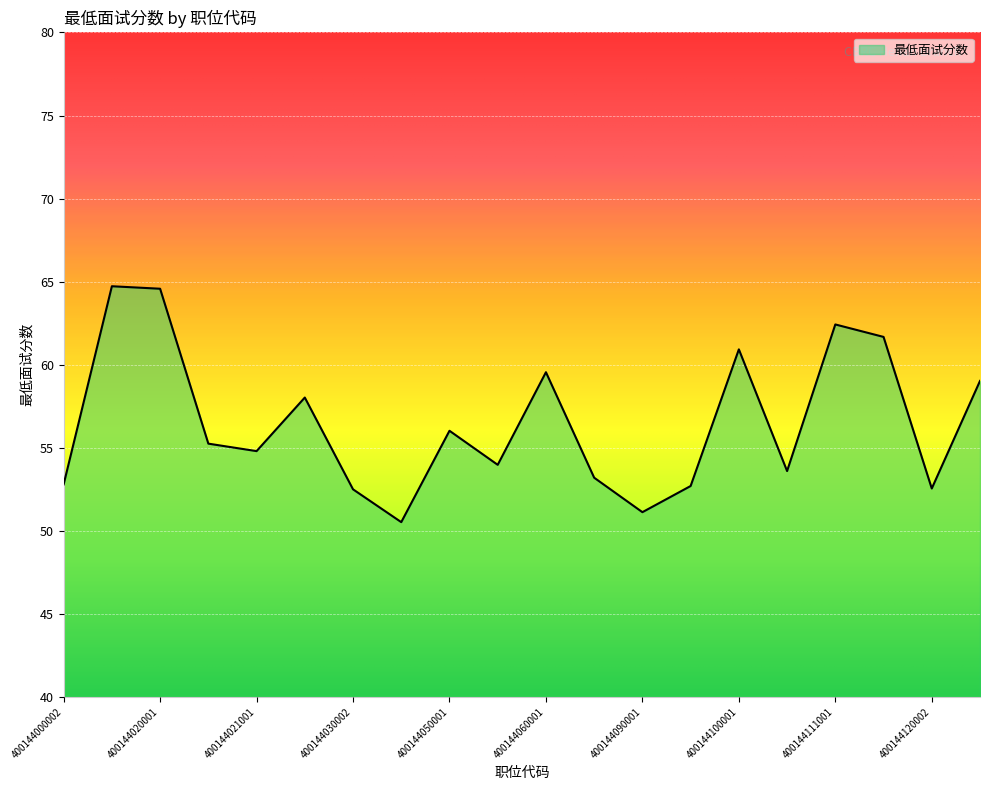

What is the difference between the maximum and minimum values?

14.2